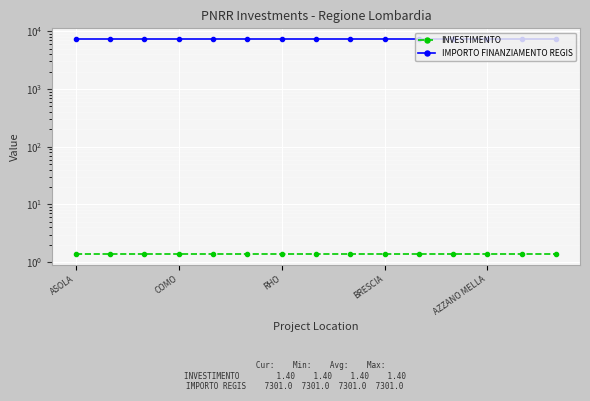

How many categories are shown in the chart?

15